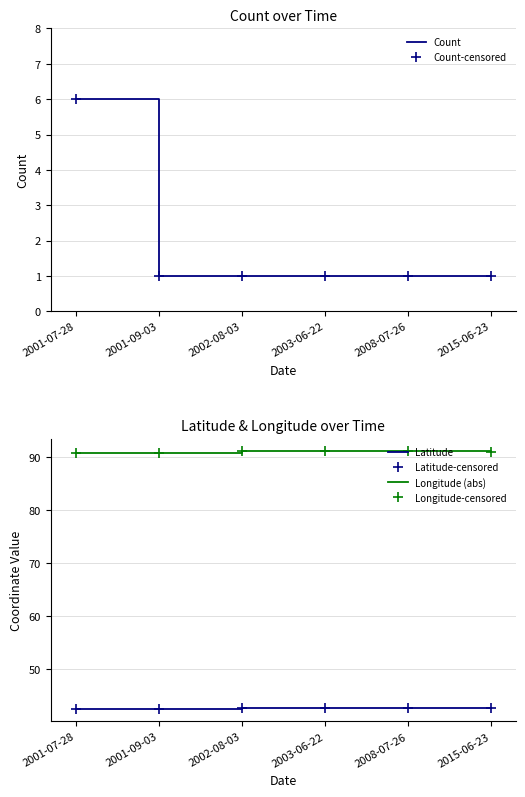

The value of Latitude at 2008-07-26 is 42.6. True or false?

True